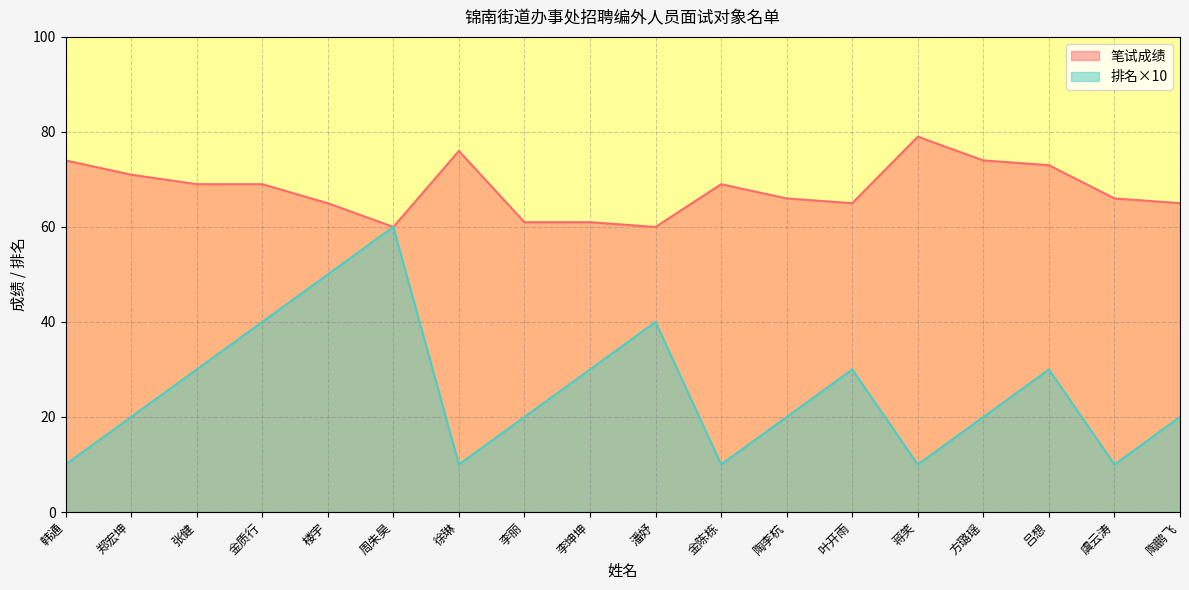

At which category does the chart reach its peak across all series?

蒋笑